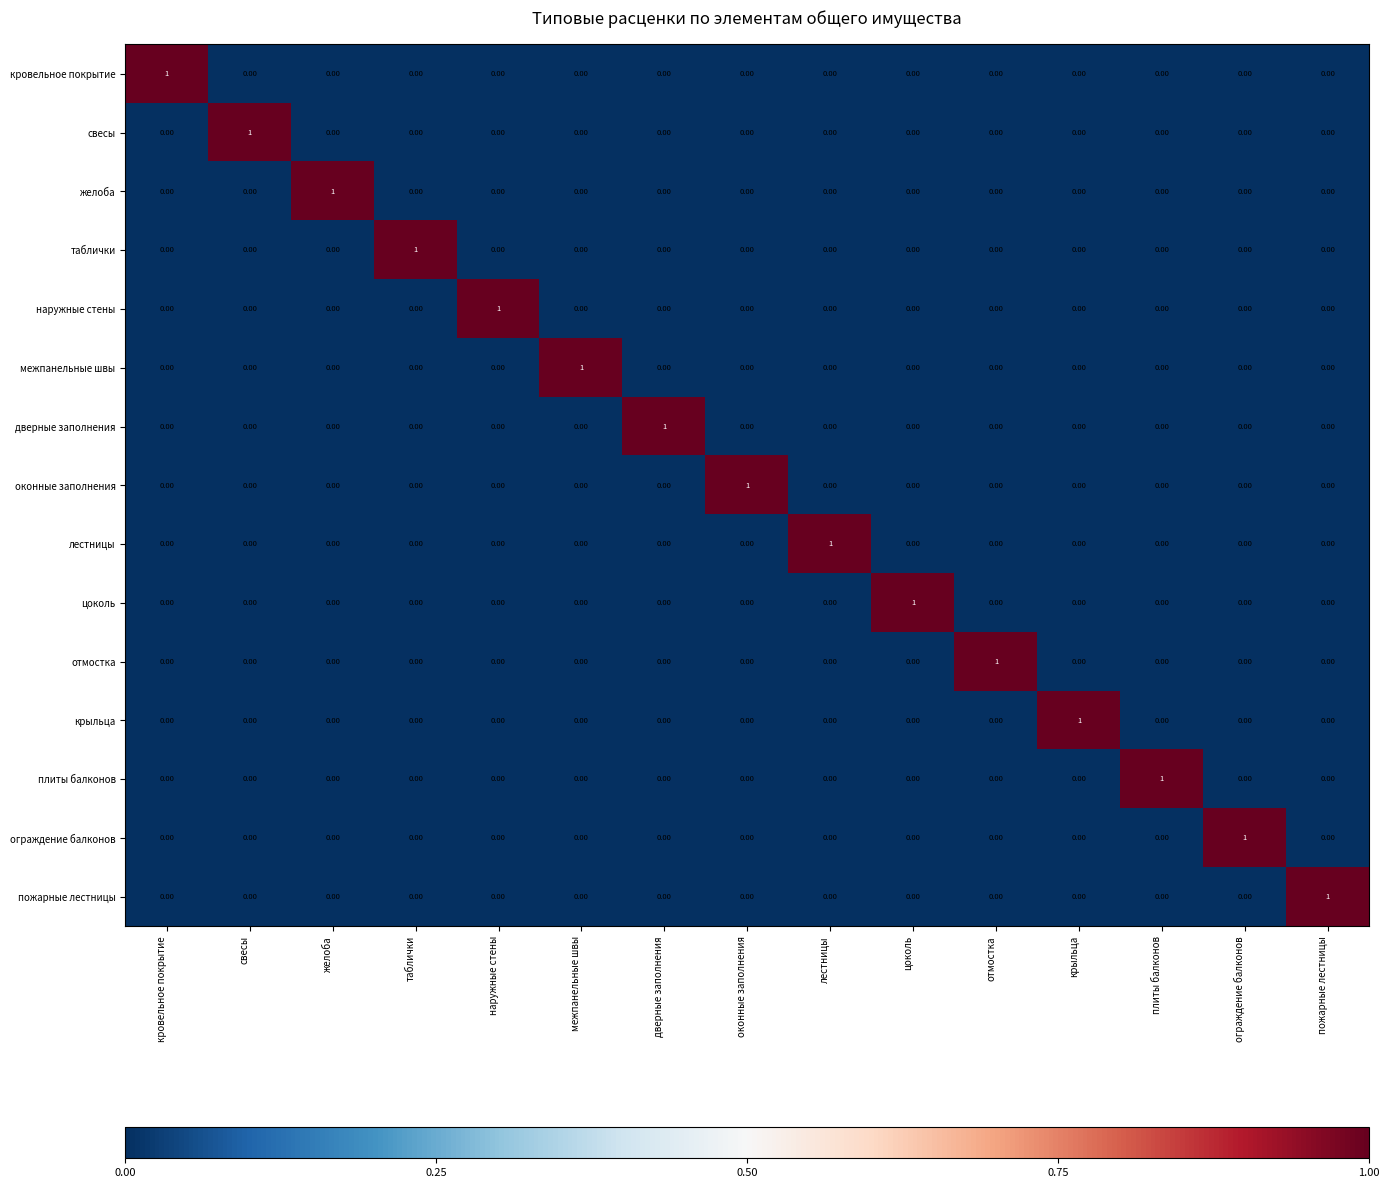

Which series has the widest spread of values?

кровельное покрытие